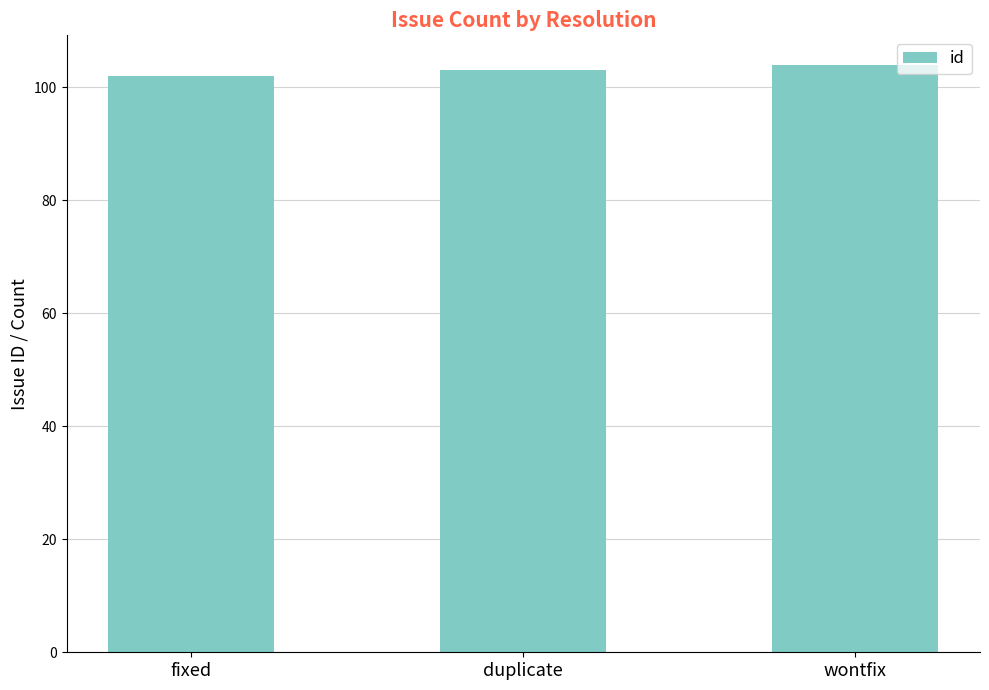

Reading left to right, what are all the values shown in this chart?

102	103	104